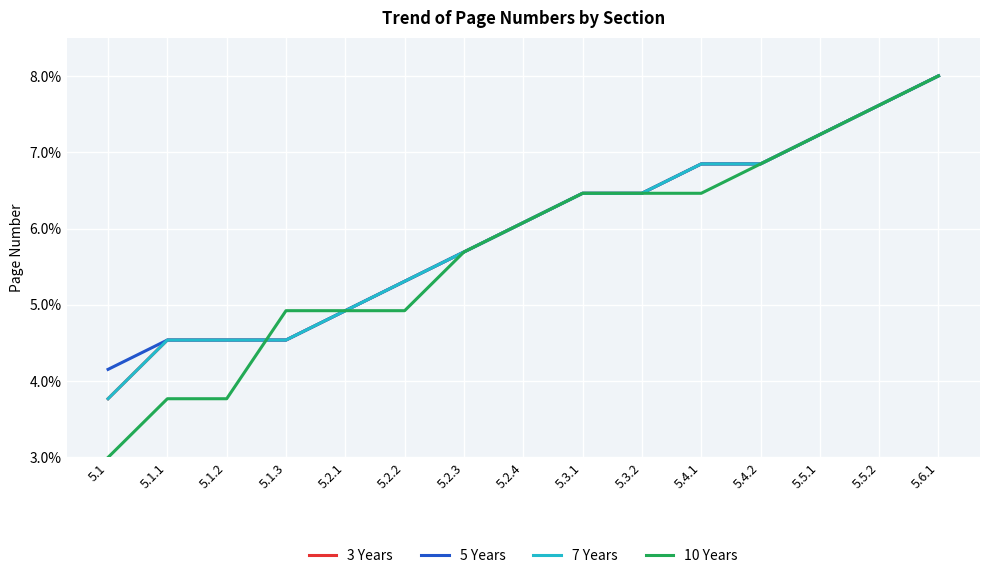

Is this an area chart (filled region under the line)?

No